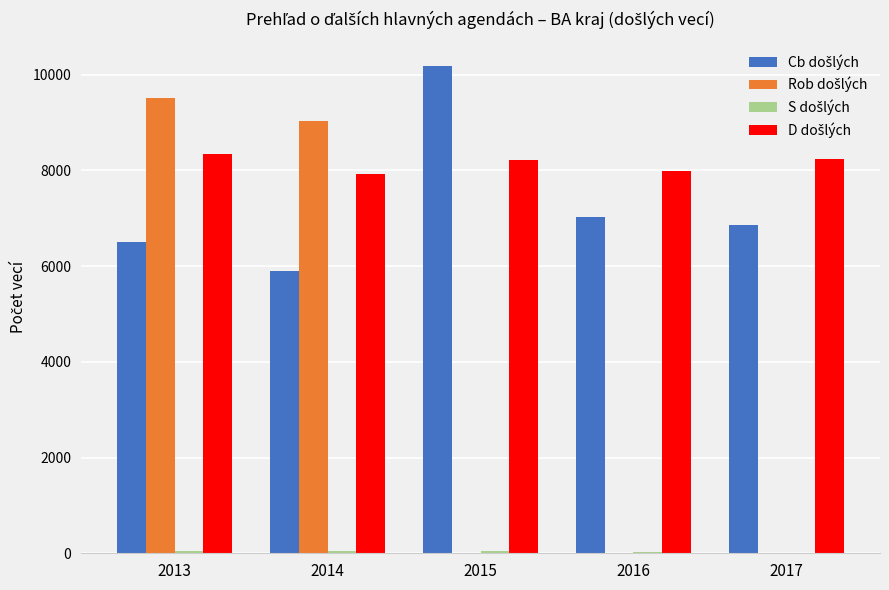

How many data points does each series have?

5